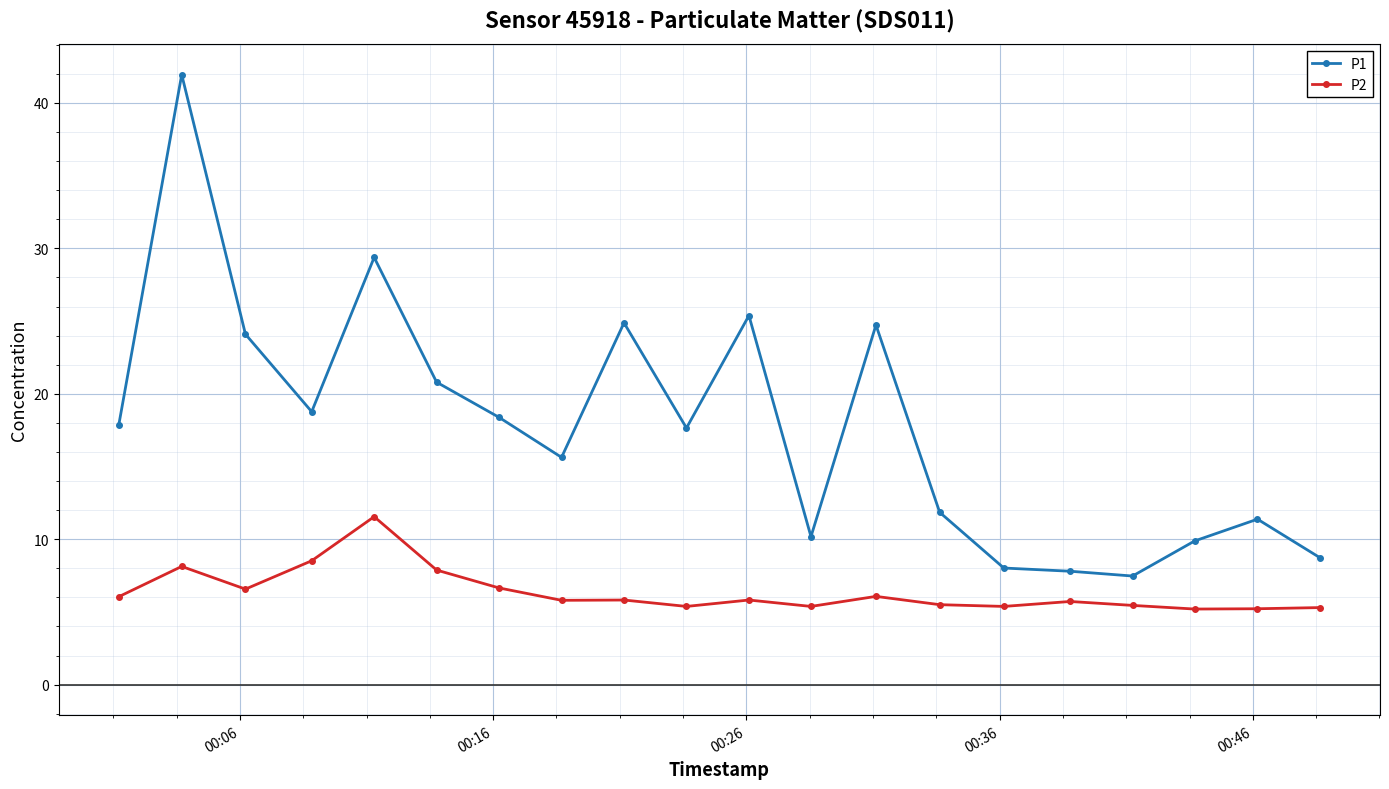

True or false: P2 has more than 2 points higher than both neighbors.

True